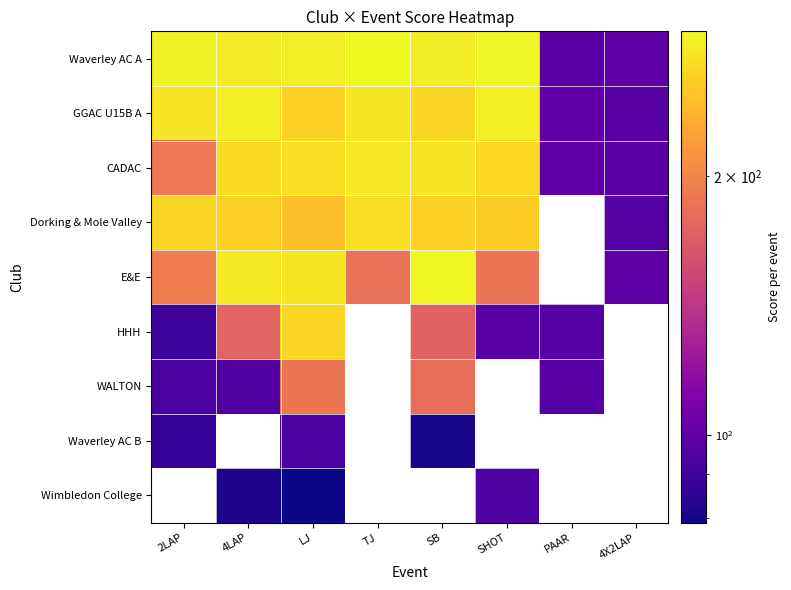

What is the smallest value displayed?

79.0